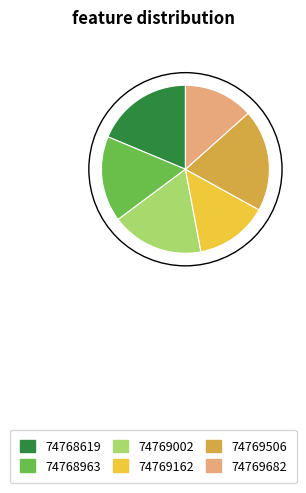

Is the sum of 74769162 and 74769002 greater than half?

No